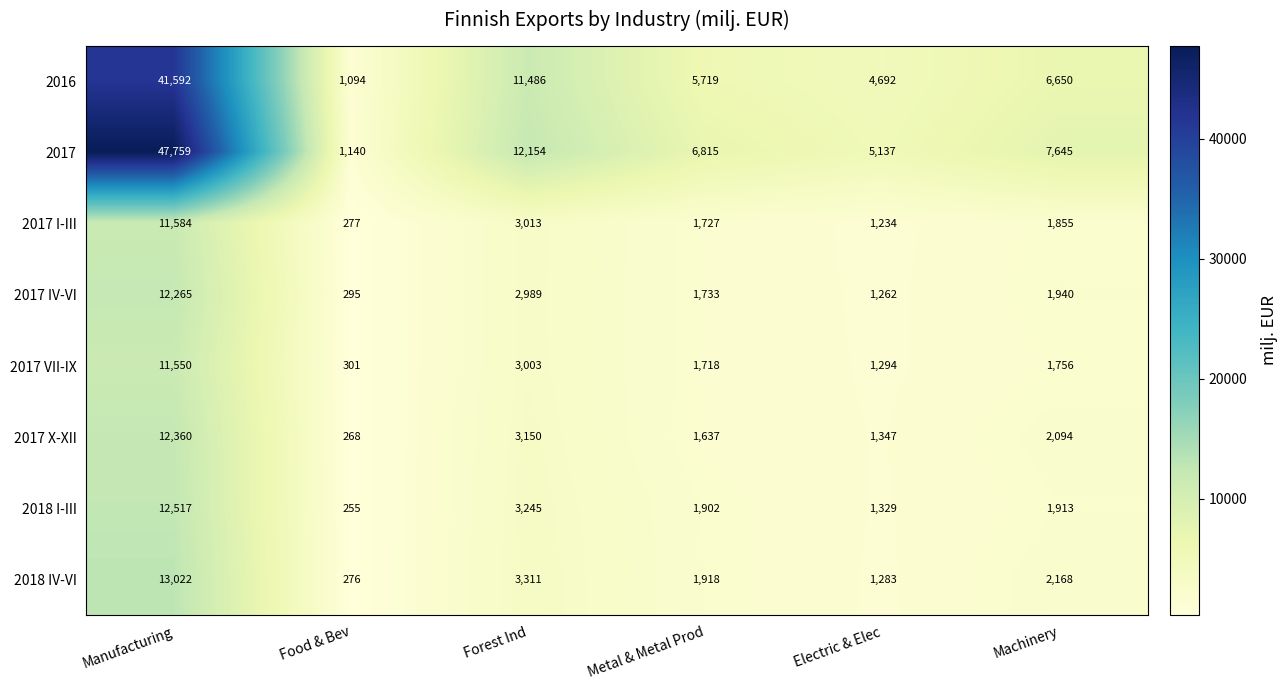

What is the maximum value for 2016?

41592